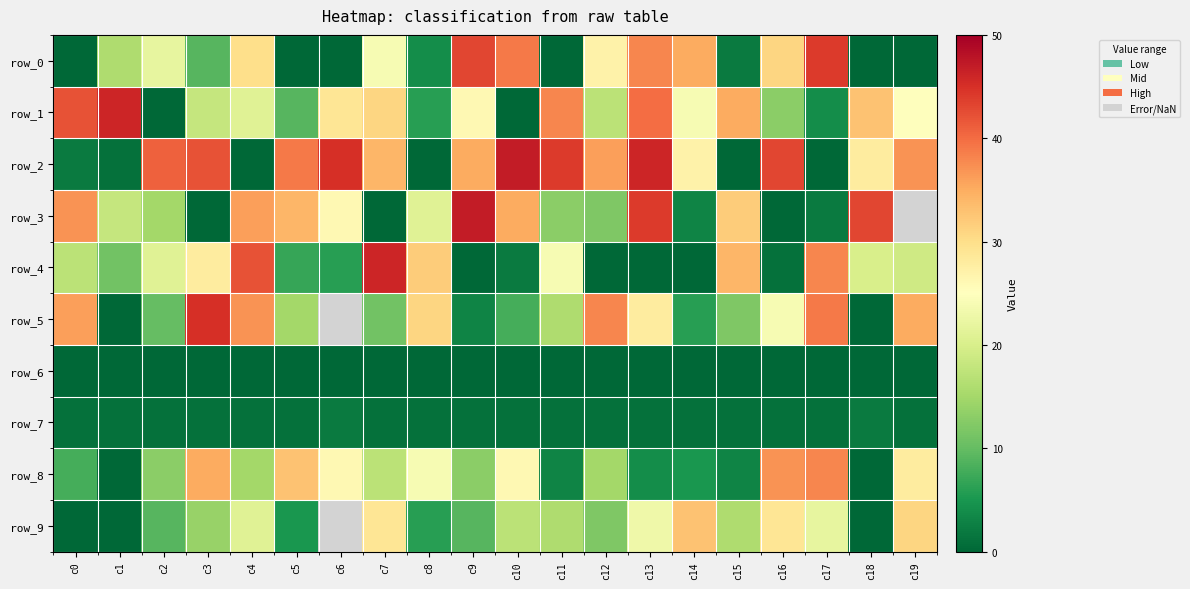

Where is row_9 nearest to the value 16?

c11